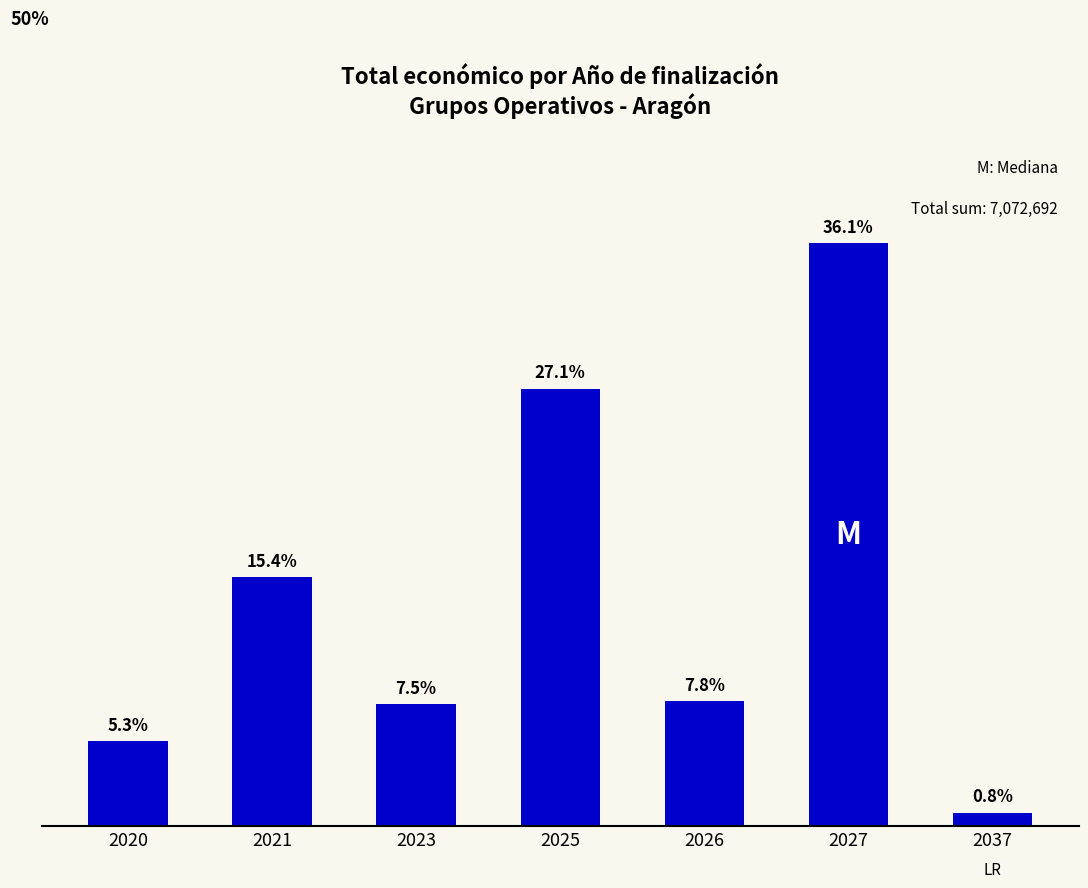

Reading left to right, what are all the values shown in this chart?

2020=372411	2021=1090856	2023=532579	2025=1916040	2026=548534	2027=2553166	2037=59106